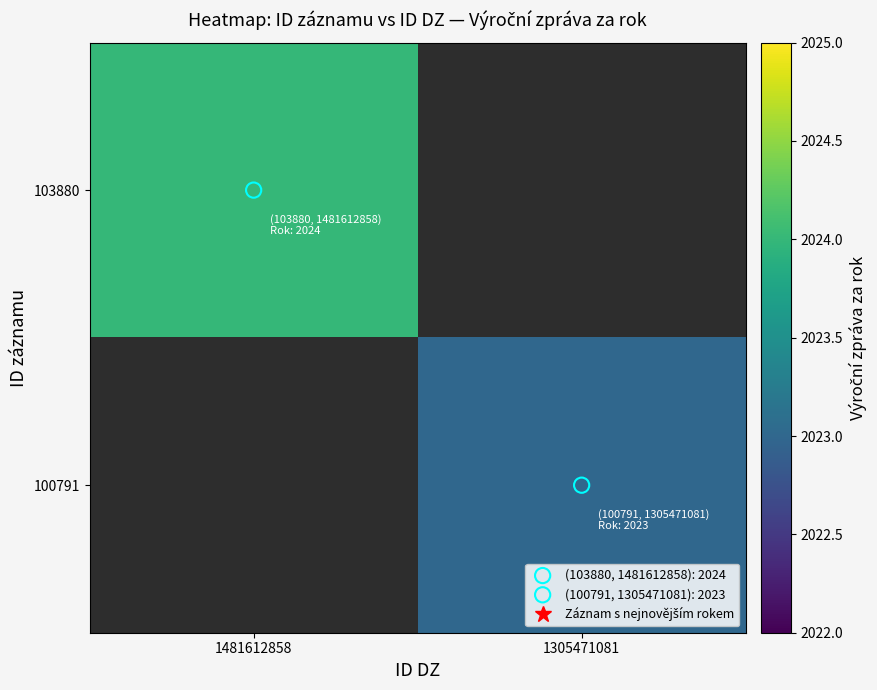

True or false: 103880 has a value of 3507.8 at 1481612858.

False